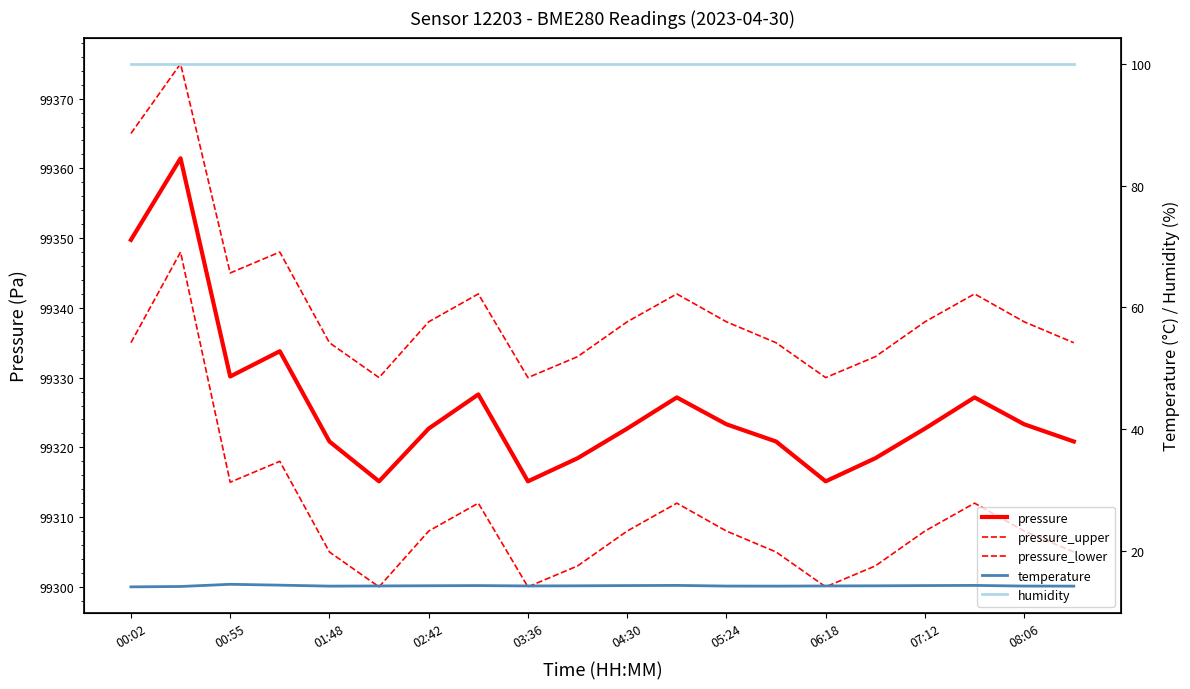

Read the pressure_upper value at 17.

99342.0